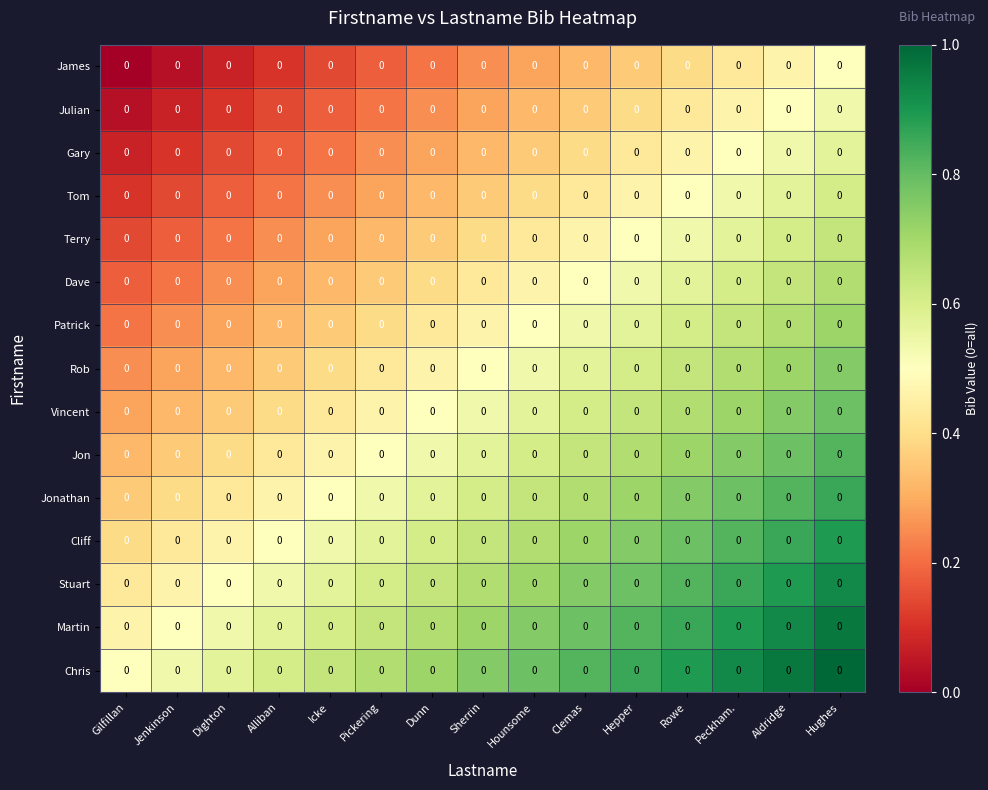

Rank the categories by Julian value from lowest to highest.

Gilfillan, Jenkinson, Dighton, Alliban, Icke, Pickering, Dunn, Sherrin, Hounsome, Clemas, Hepper, Rowe, Peckham., Aldridge, Hughes